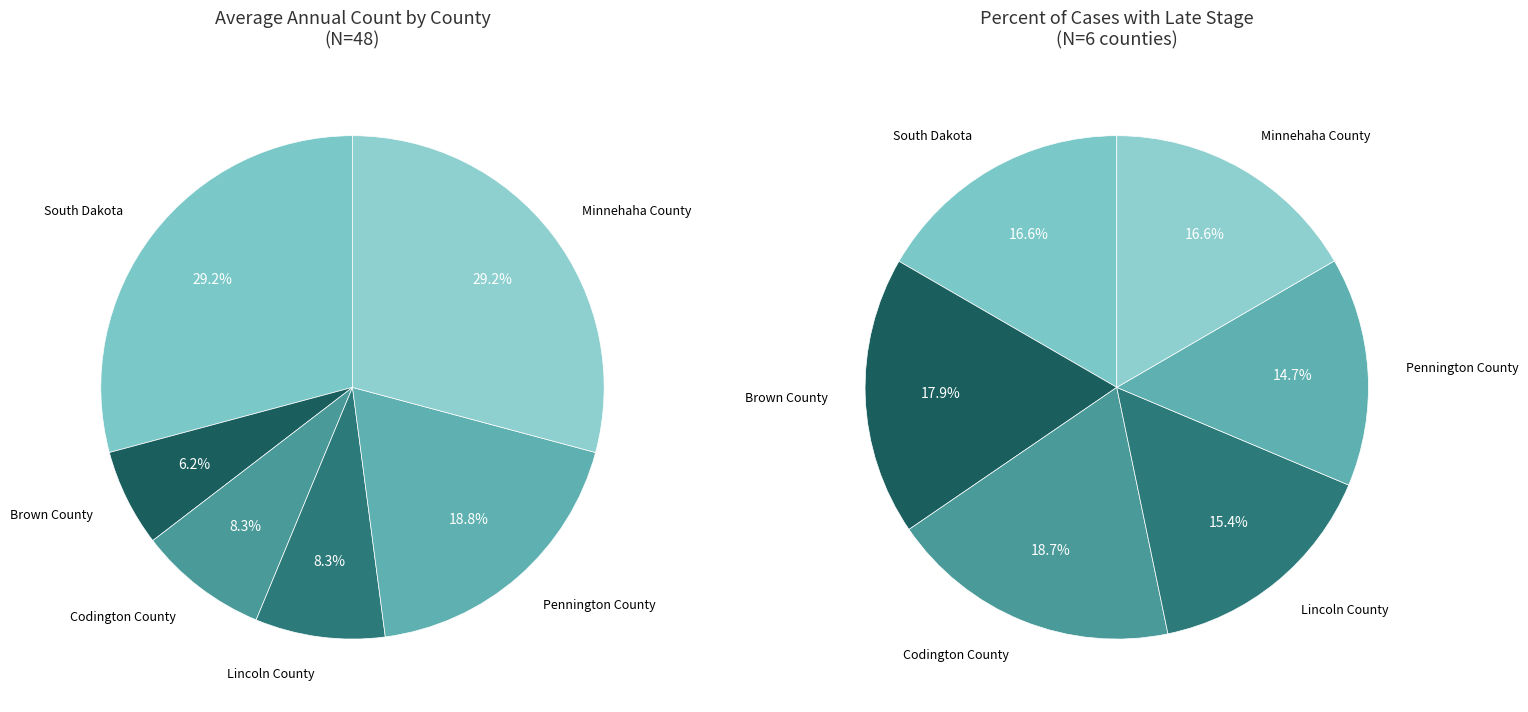

To the nearest percent, what is the difference between the largest and smallest slice percentages?

23%